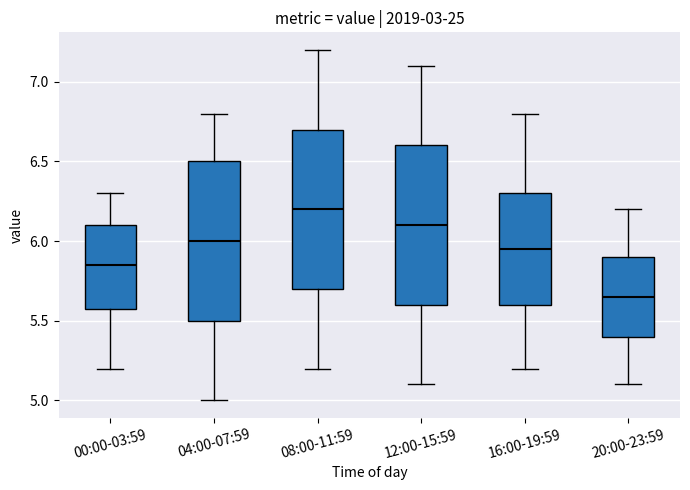

Where is the upper edge of the box for 00:00-03:59 on the y-axis? The values are not printed on the chart, so give them approximately, as read against the axis.

6.10